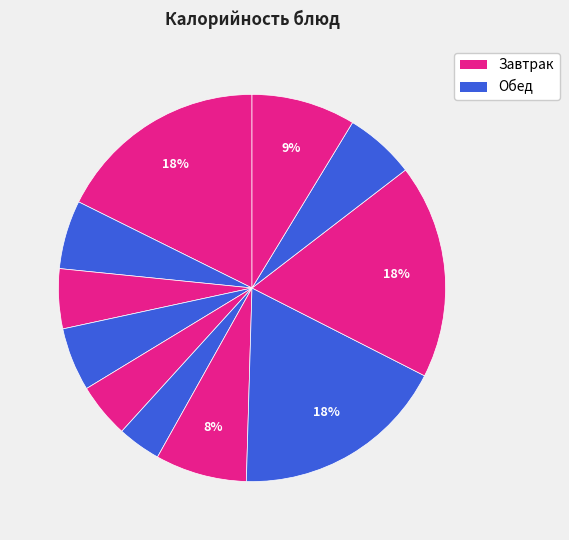

How many slices are in this pie chart?

11